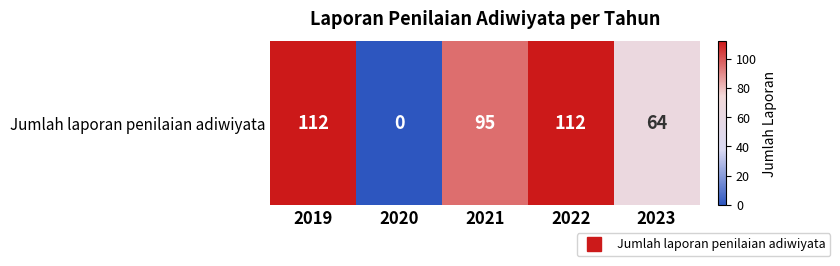

Reading left to right, transcribe all the data shown in this chart.

2019=112	2020=0	2021=95	2022=112	2023=64